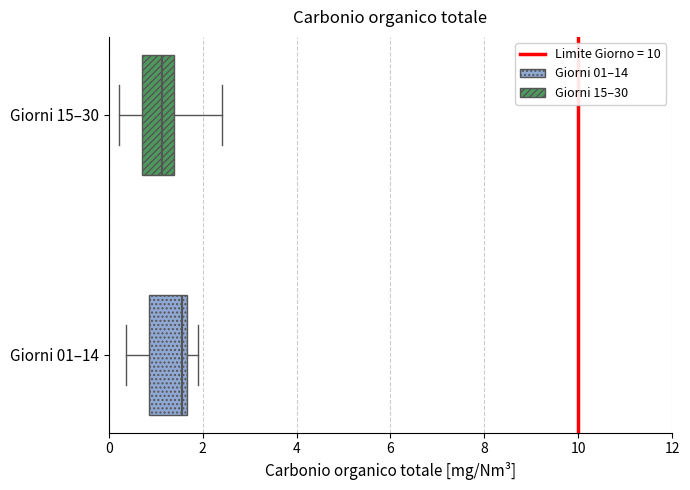

Reading bottom to top, transcribe this box plot: for each box, give where its median line is, the range the box spans, and where its two whiskers end, as read against the x-axis. The values are not printed on the chart, so give them approximately, as read against the axis.

Giorni 01–14: median 1.6 (just left of the box's right edge), box 0.8 to 1.6, whiskers 0.4 to 2.0
Giorni 15–30: median 1.2, box 0.8 to 1.4, whiskers 0.2 to 2.4